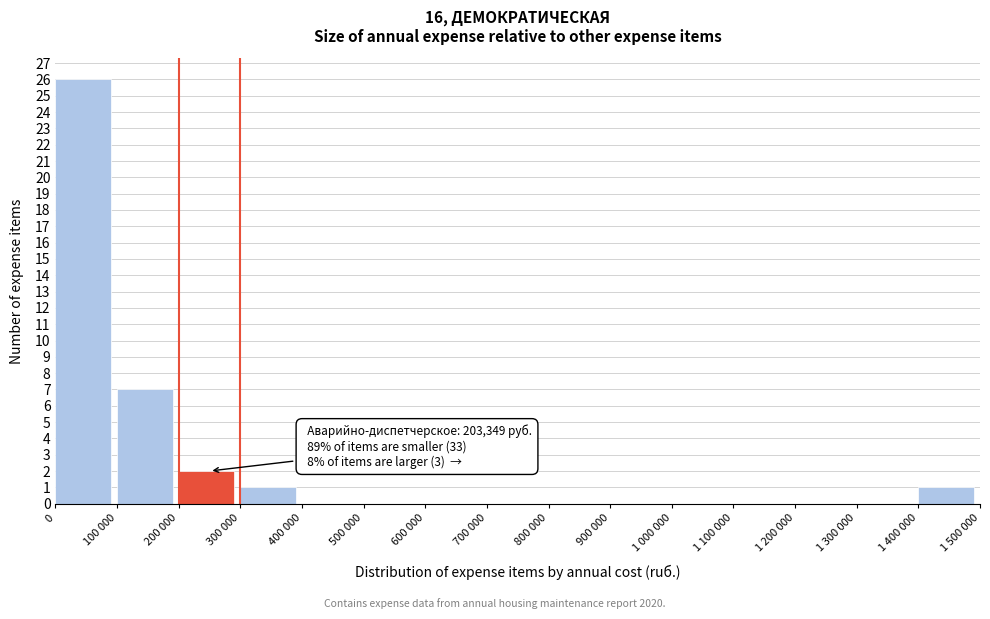

Reading right to left, what are all the values shown in this chart?

1 400 000=1	1 300 000=0	1 200 000=0	1 100 000=0	1 000 000=0	900 000=0	800 000=0	700 000=0	600 000=0	500 000=0	400 000=0	300 000=1	200 000=2	100 000=7	0=26